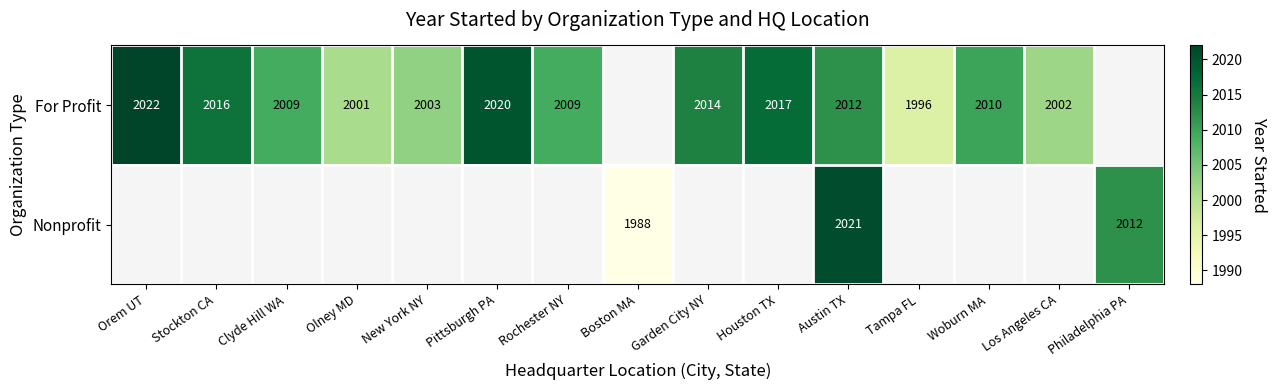

Rank the series at Austin TX from lowest to highest value.

For Profit, Nonprofit